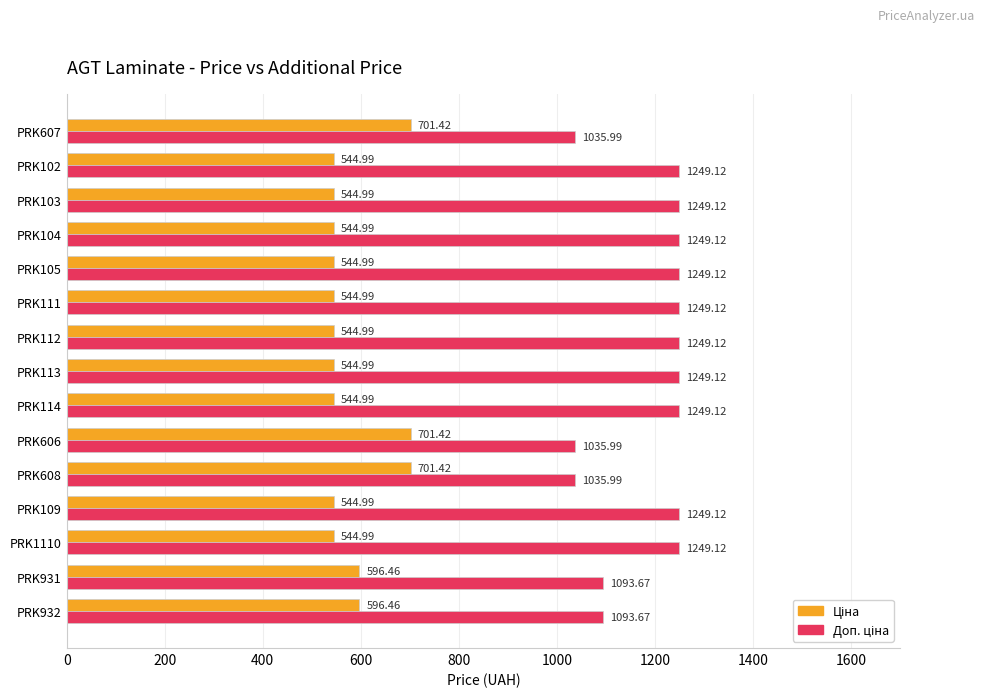

What is the minimum value shown in the chart?

545.0